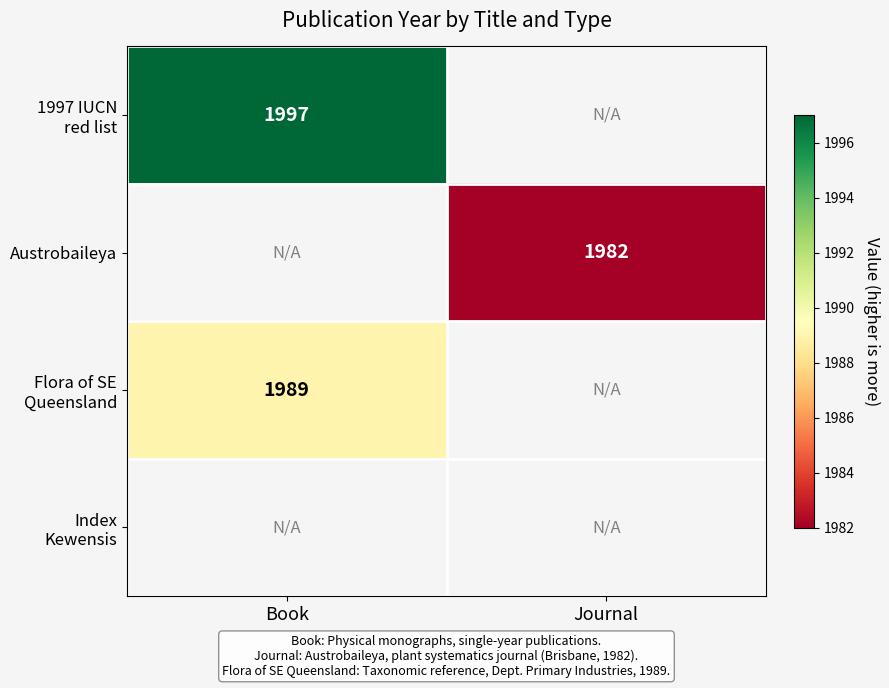

Rank the categories by Flora of SE Queensland value from highest to lowest.

Book, Journal